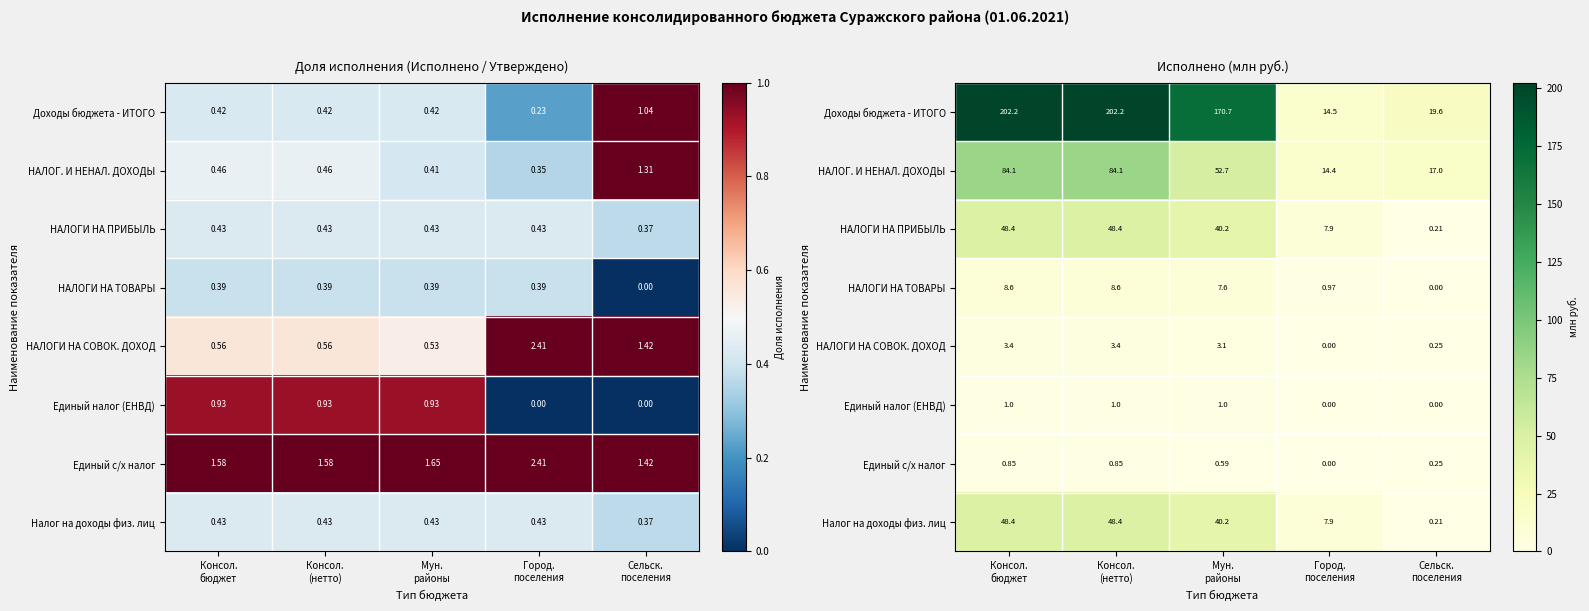

How many data points does each series have?

5